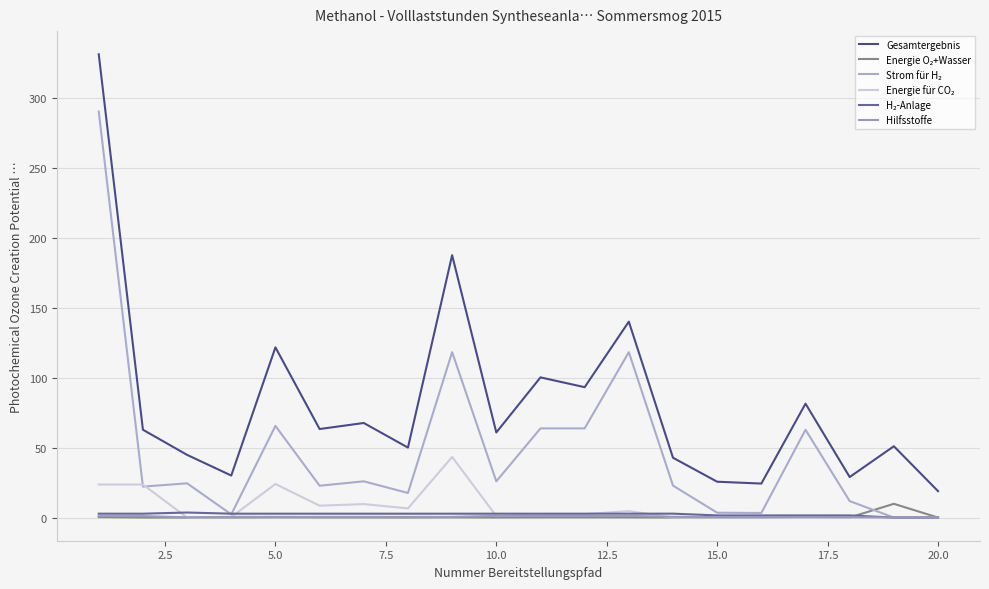

How many lines are shown in the chart?

6